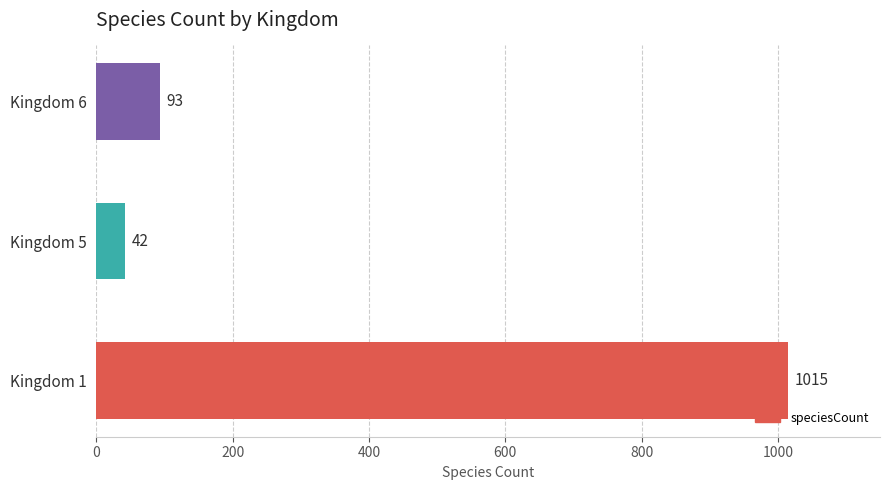

How many data points are less than 93?

1